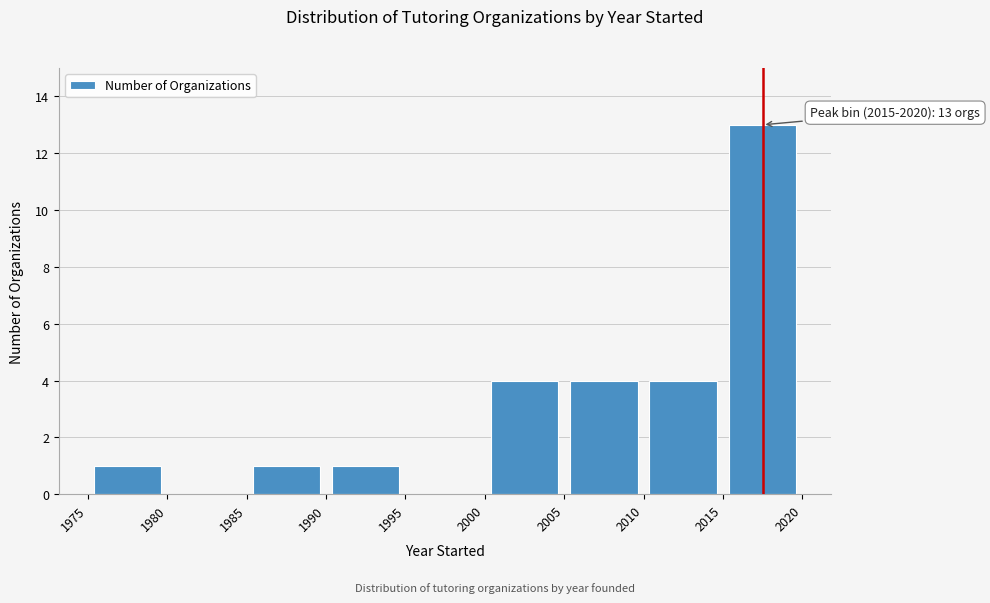

Which range on the x-axis has the tallest bar?

2015 to 2020